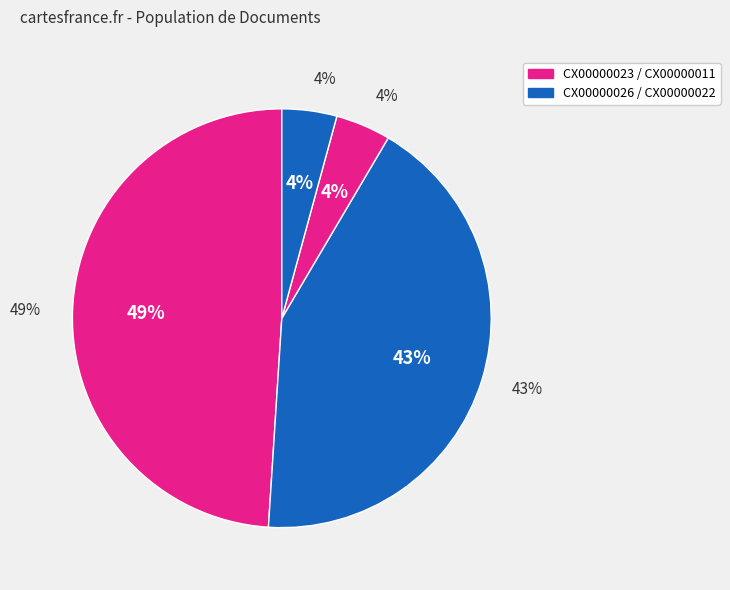

To the nearest percent, what percentage of the pie is CX00000022?

4%